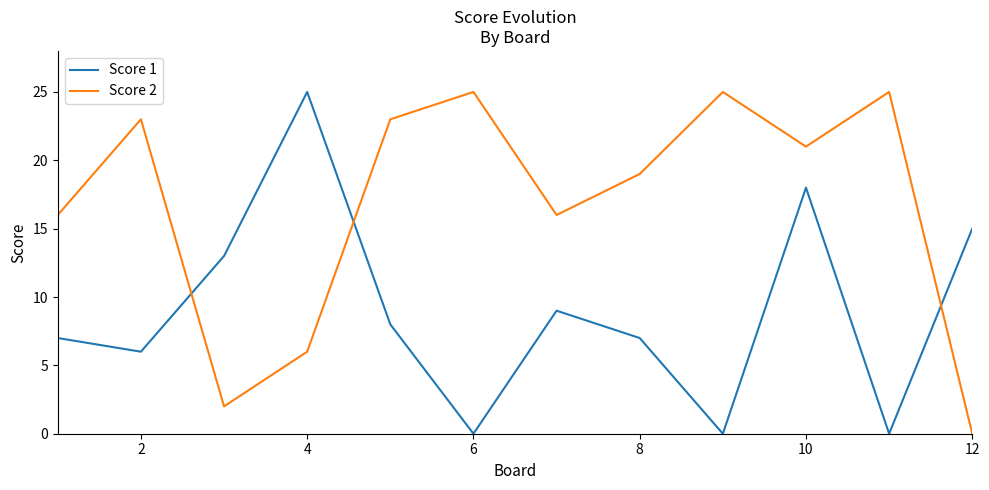

Which series ends up on top after the final intersection of Score 1 and Score 2?

Score 1